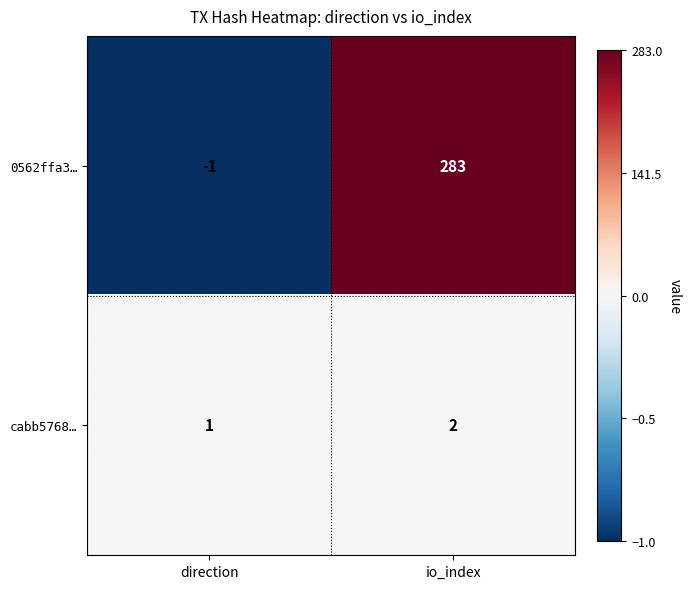

Reading left to right, extract all data points from this chart.

0562ffa3…: -1	283
cabb5768…: 1	2